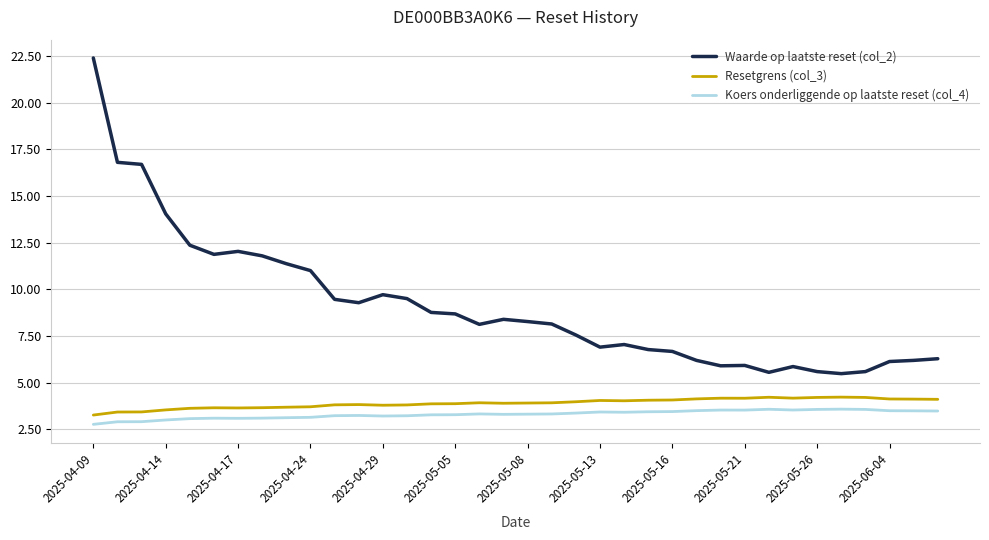

Which series has the widest spread of values?

Waarde op laatste reset (col_2)